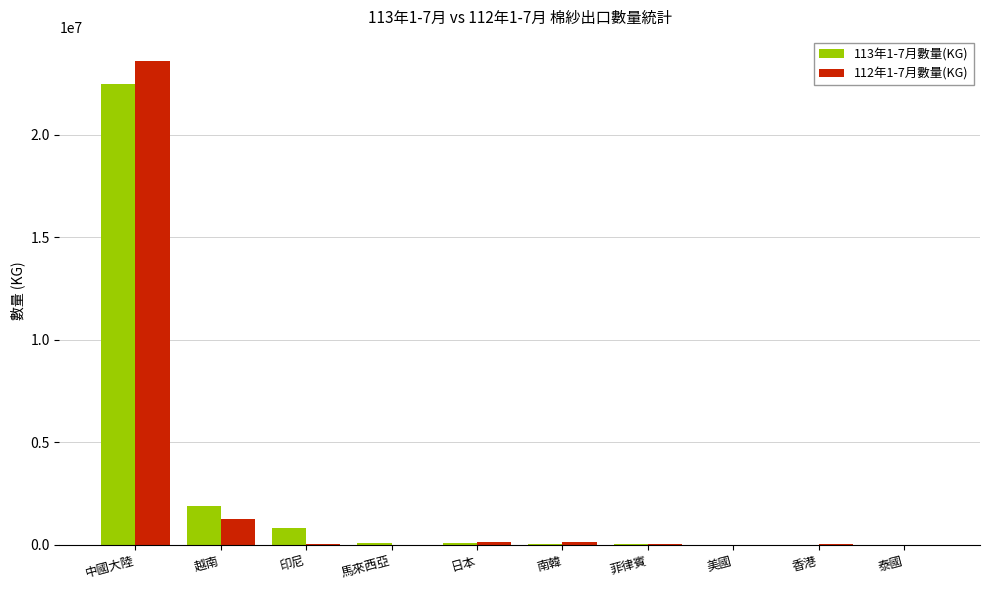

What is the maximum value shown in the chart?

23595999